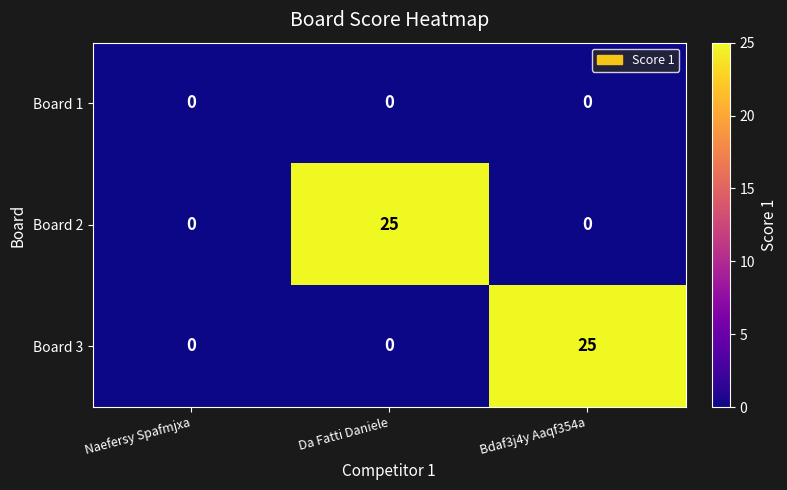

What is the maximum value shown in the chart?

25